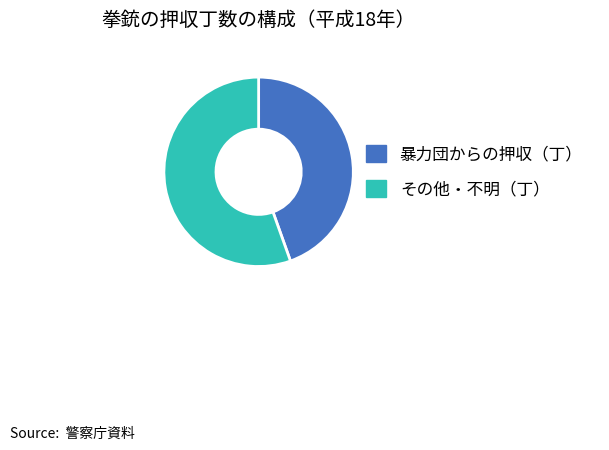

Rank the categories by value from lowest to highest.

暴力団からの押収（丁）, その他・不明（丁）